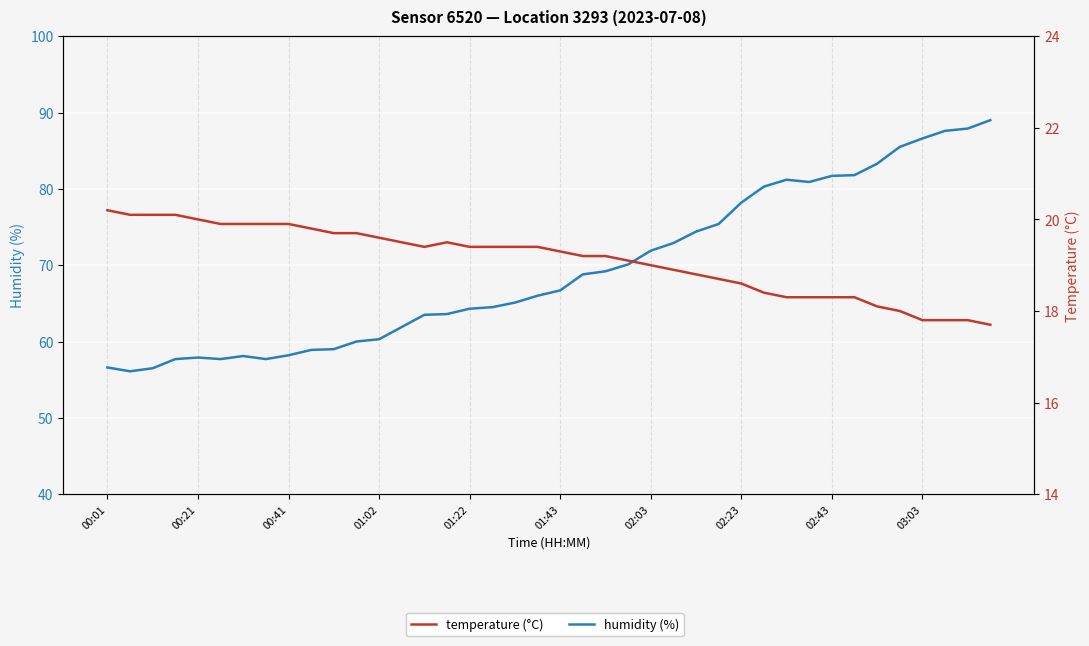

List the series in order of their peak value, lowest first.

temperature, humidity